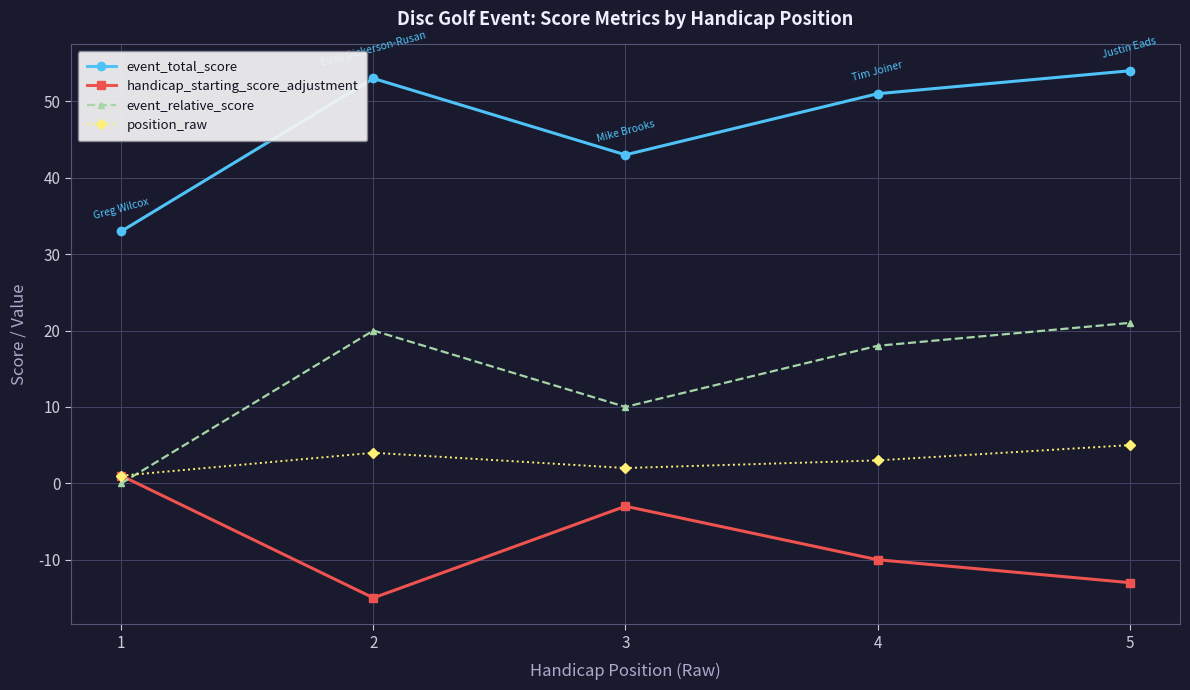

How many categories are shown in the chart?

5